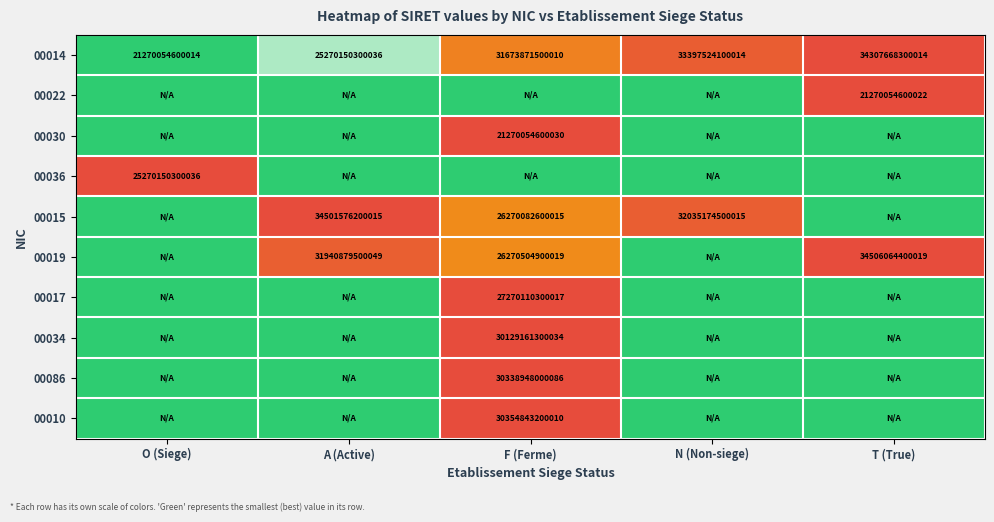

True or false: 00010 has a value of 30354843200010 at F (Ferme).

True